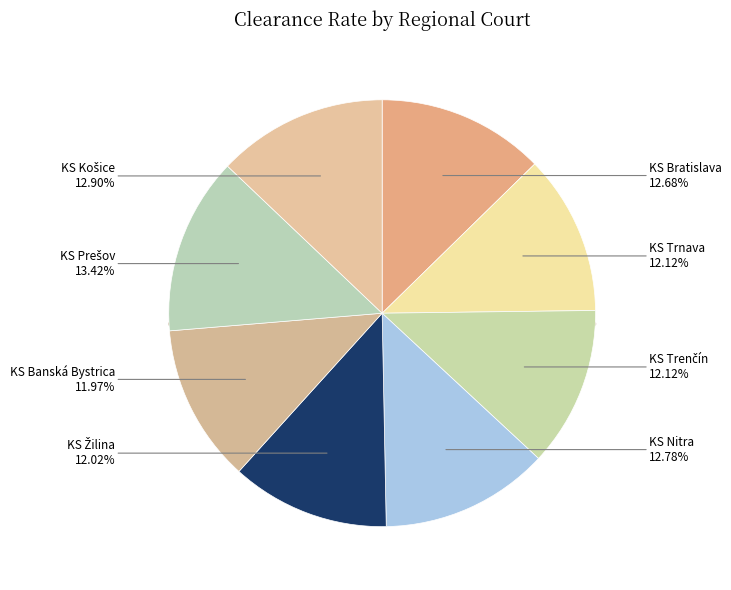

To the nearest percent, what is the difference between the largest and smallest slice percentages?

1%